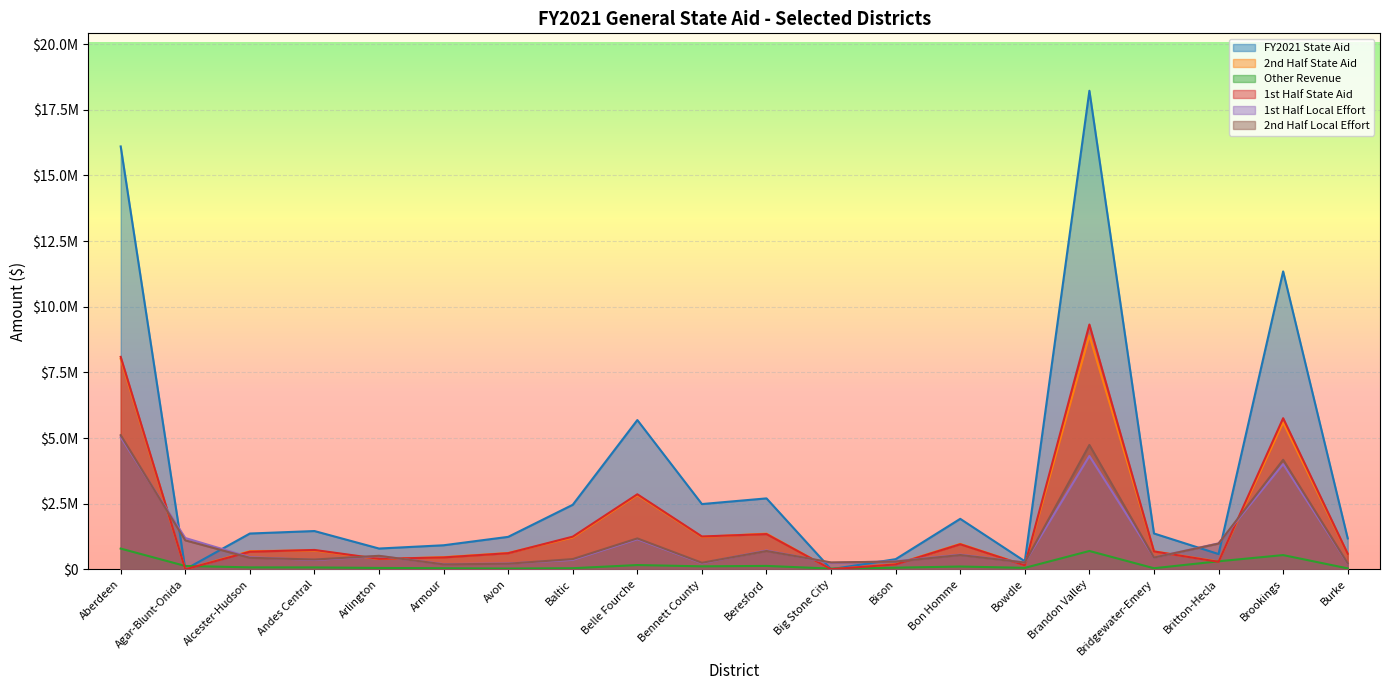

How many interior local valleys does the FY2021 State Aid series have?

6